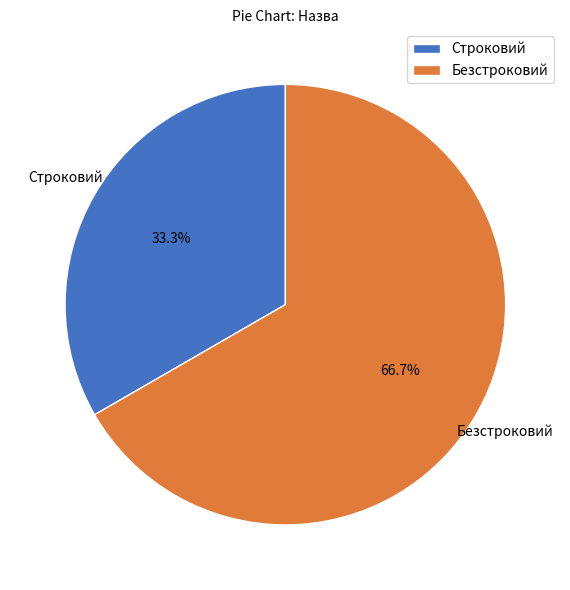

Which has a higher value, Безстроковий or Строковий?

Безстроковий